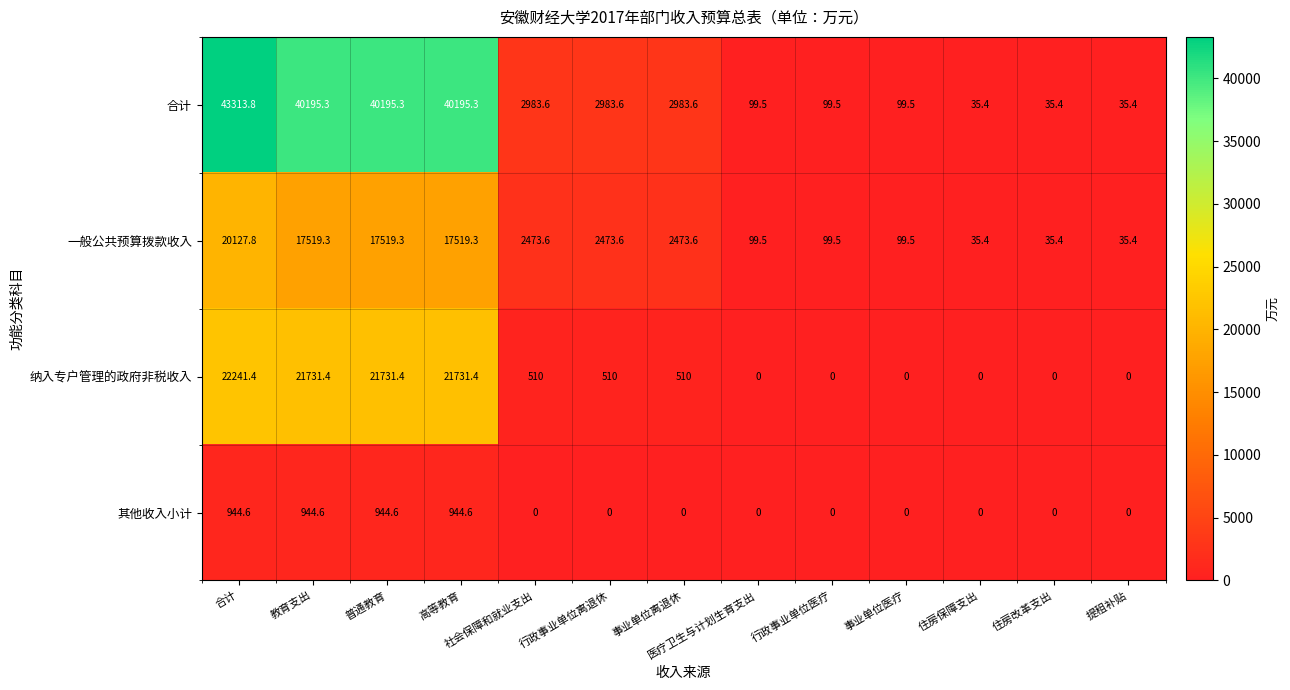

Where does the 纳入专户管理的政府非税收入 series first go above 510?

合计